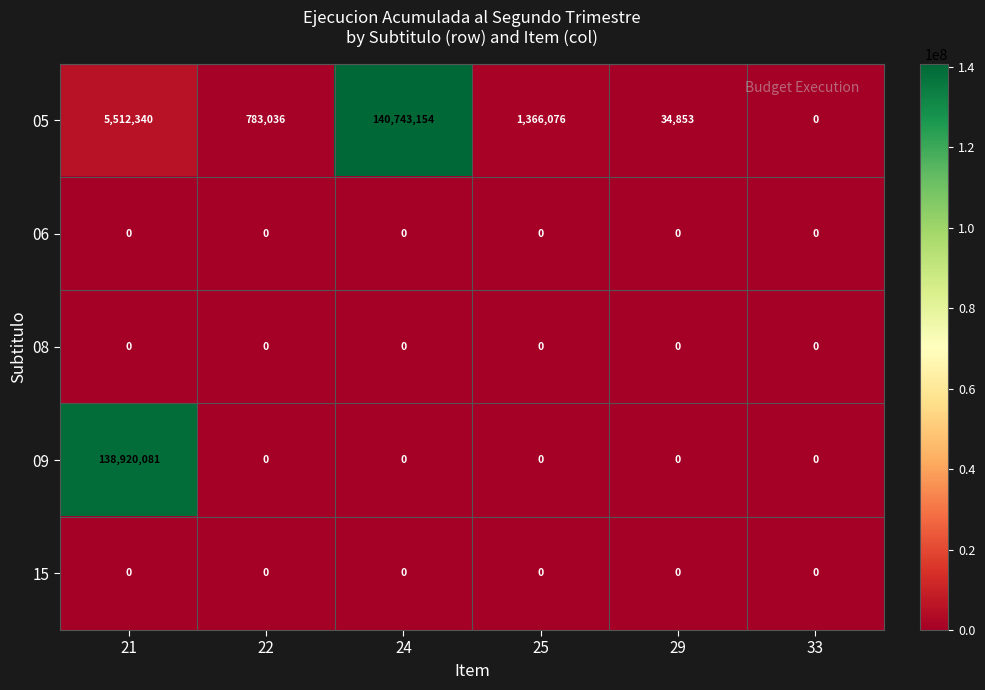

At which category is the sum across all series the highest?

21